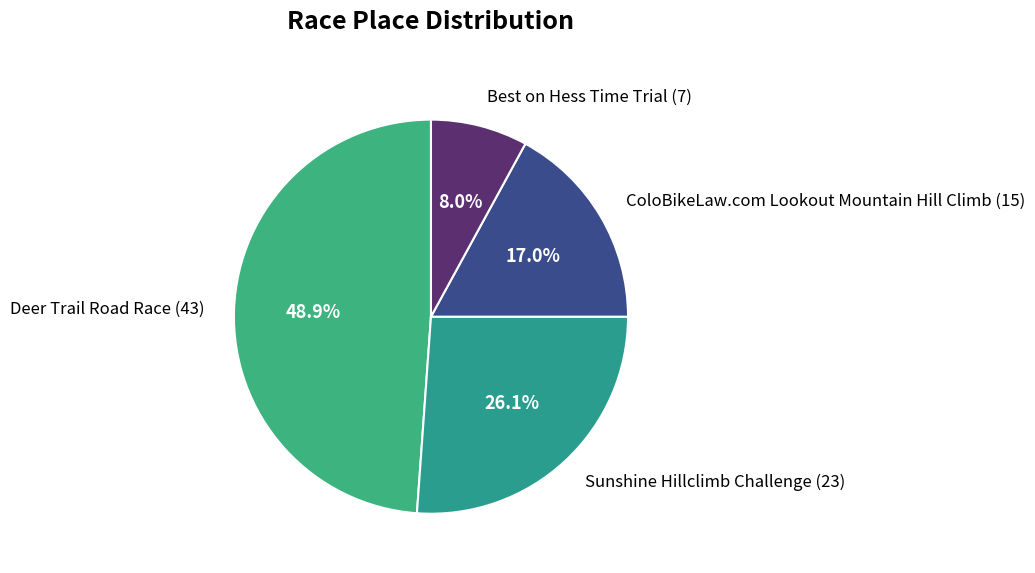

Which category has the biggest portion of the pie?

Deer Trail Road Race